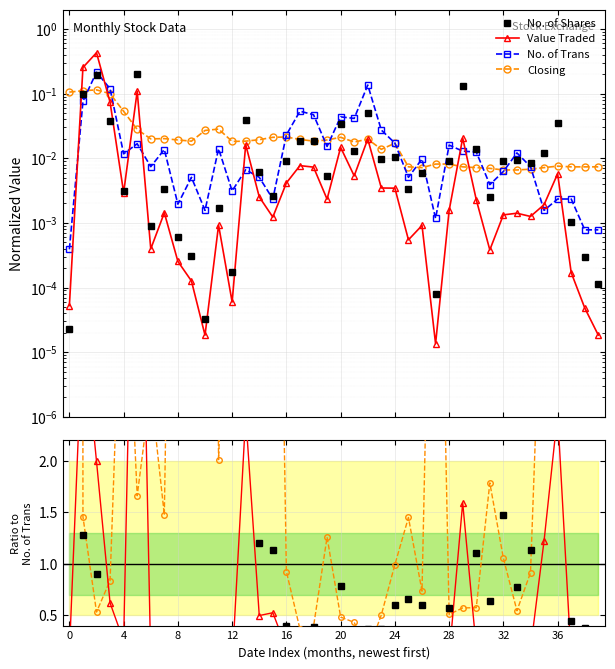

How many lines are shown in the chart?

4